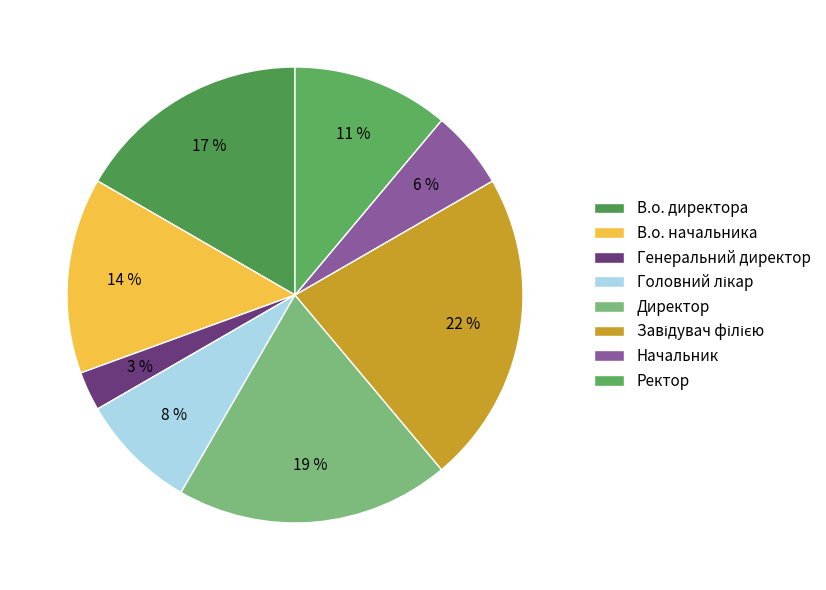

How many segments does this pie chart have?

8